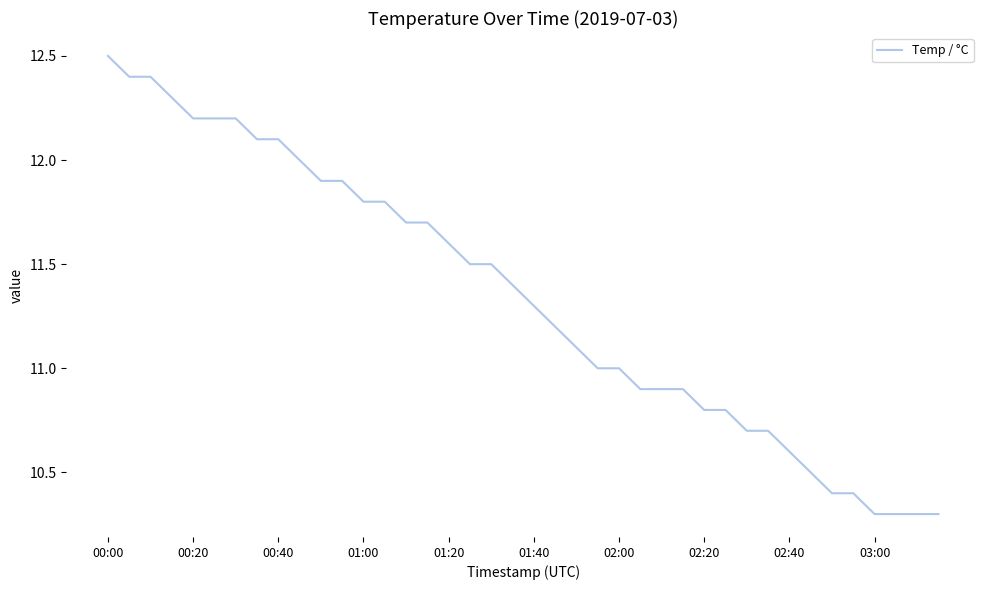

What is the difference between the maximum and minimum values?

2.2